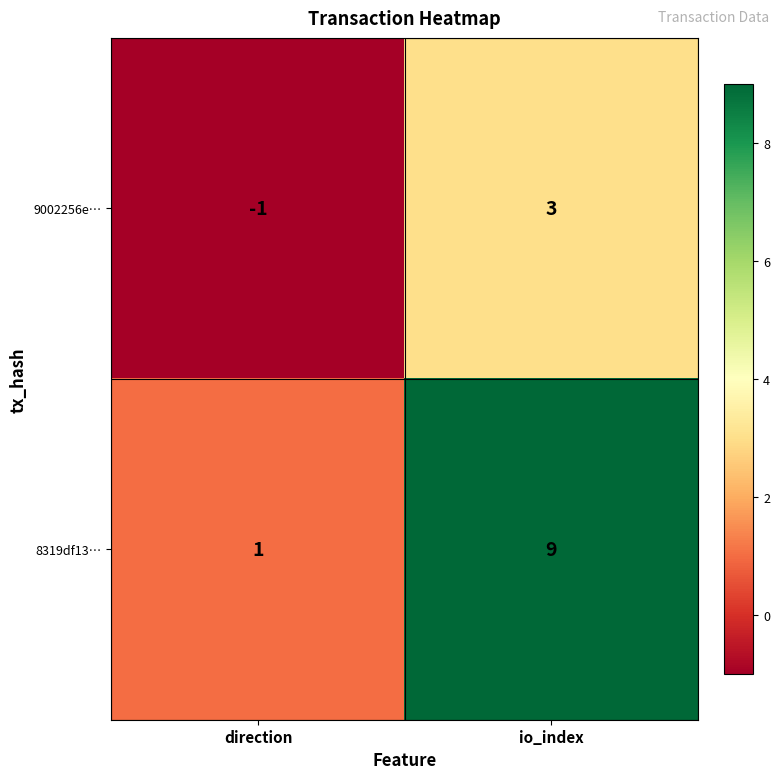

At which label is 9002256e… closest to 1?

direction